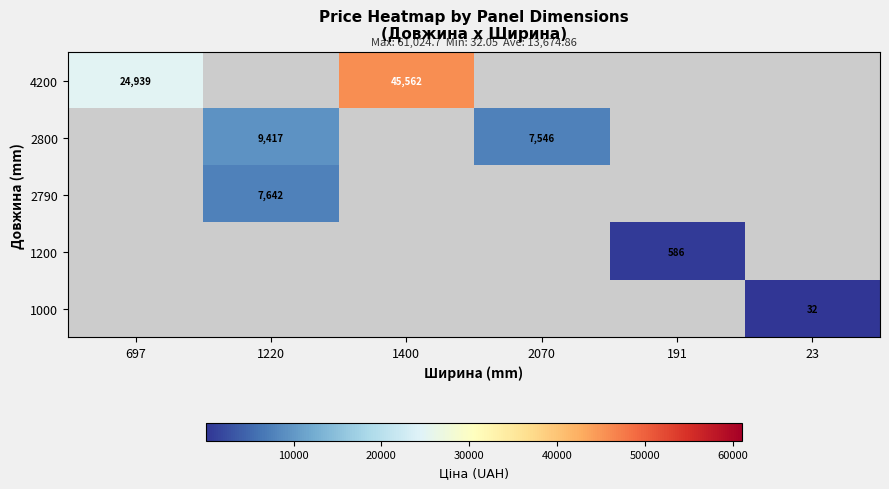

At which category is the sum across all series the highest?

1400